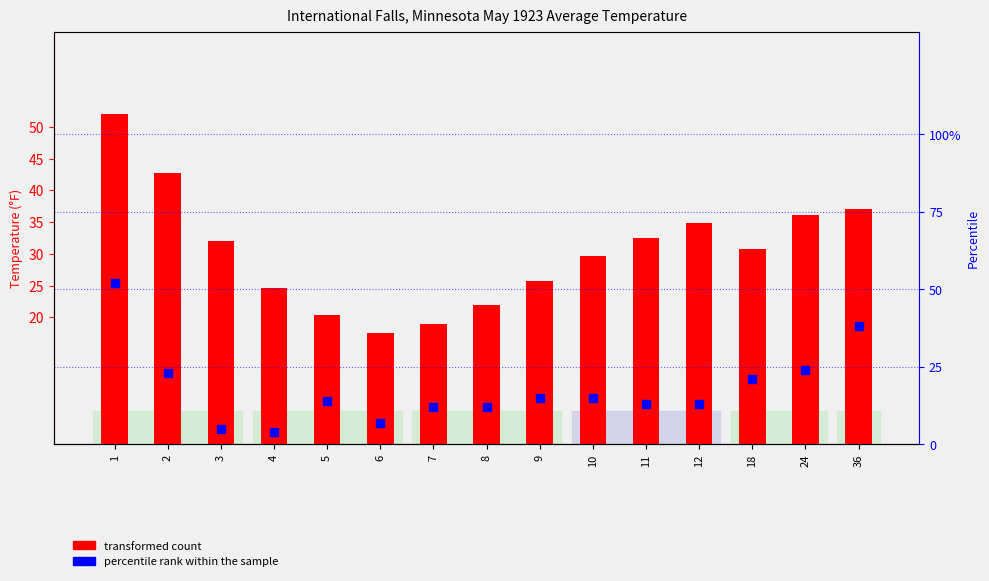

Which series contains the highest Y value?

transformed count